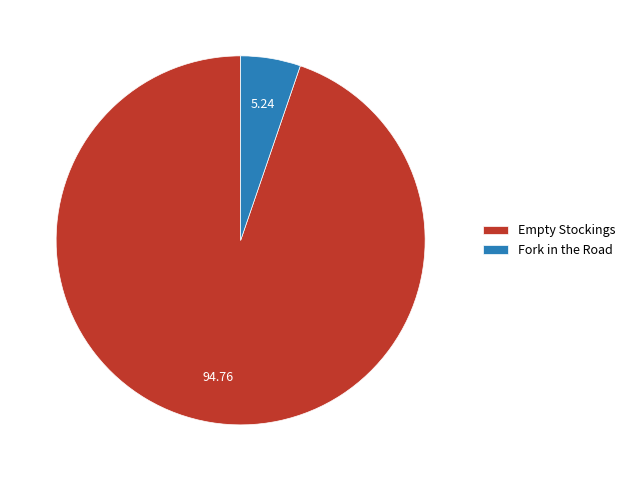

Which category accounts for the majority?

Empty Stockings